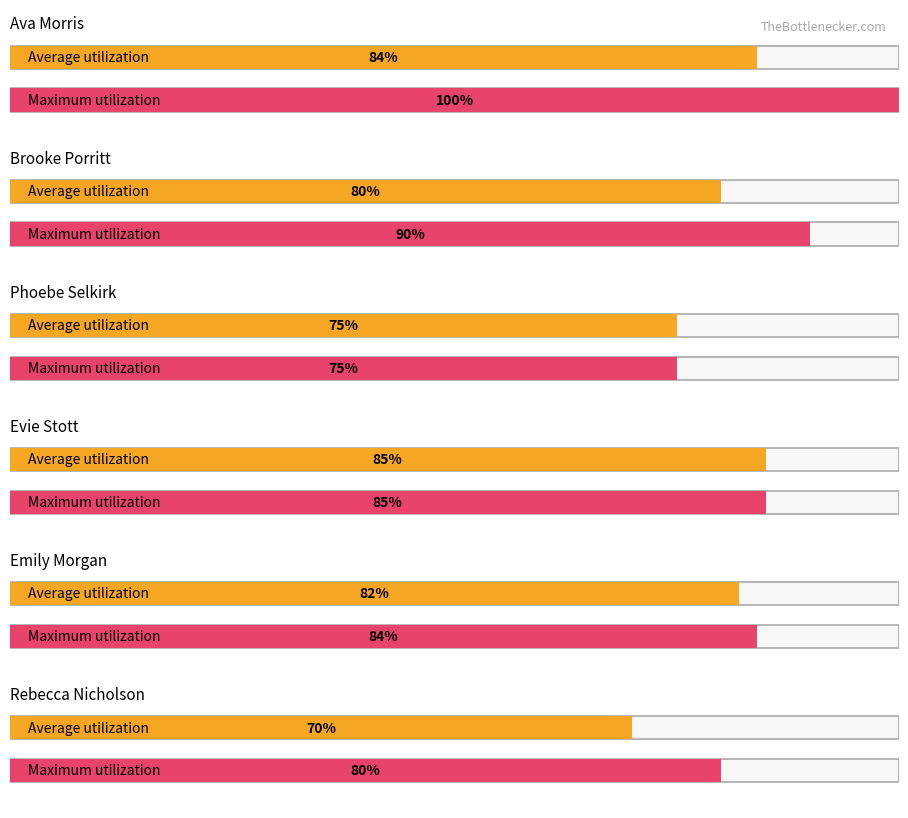

How many data points in Maximum utilization are above 85?

2